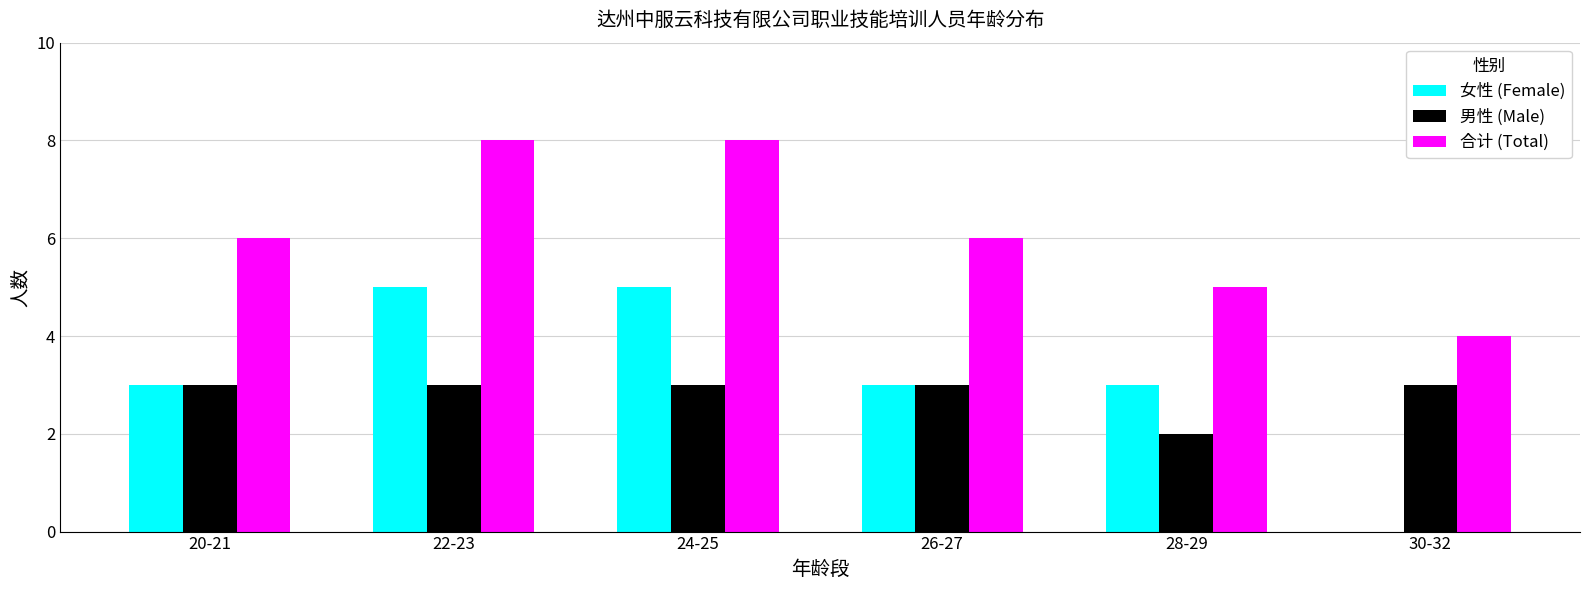

Reading left to right, extract all data points from this chart.

女性 (Female): 3	5	5	3	3	0
男性 (Male): 3	3	3	3	2	3
合计 (Total): 6	8	8	6	5	4